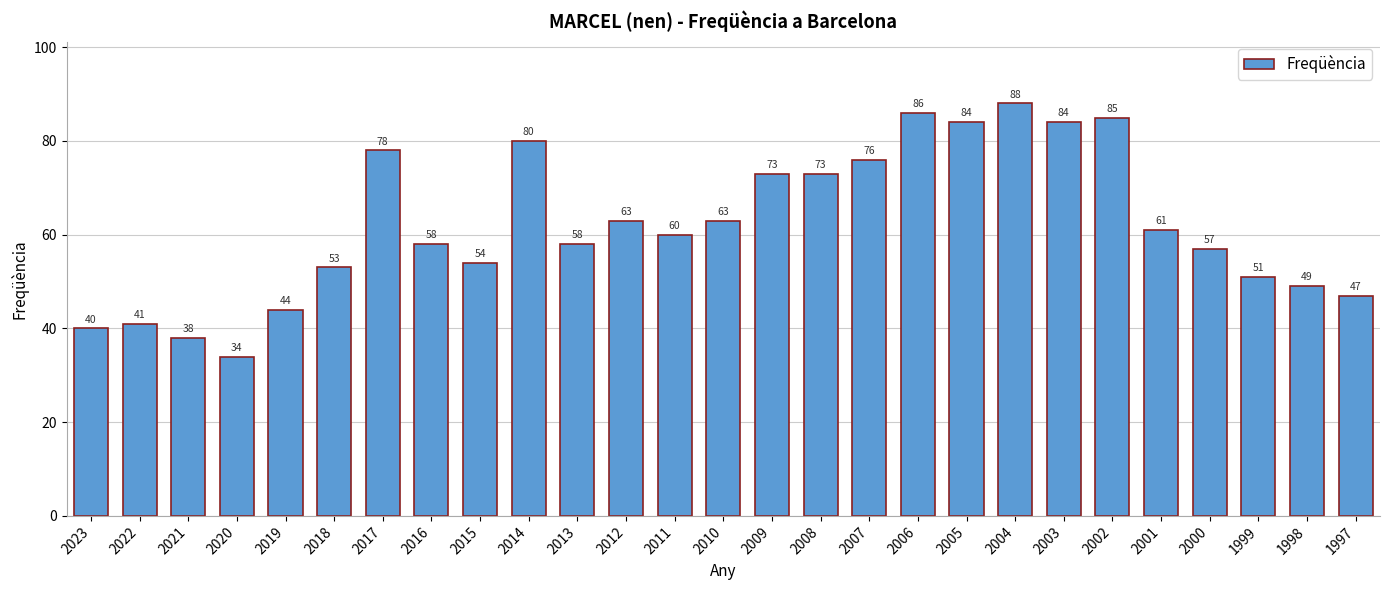

Reading left to right, transcribe all the data shown in this chart.

40	41	38	34	44	53	78	58	54	80	58	63	60	63	73	73	76	86	84	88	84	85	61	57	51	49	47